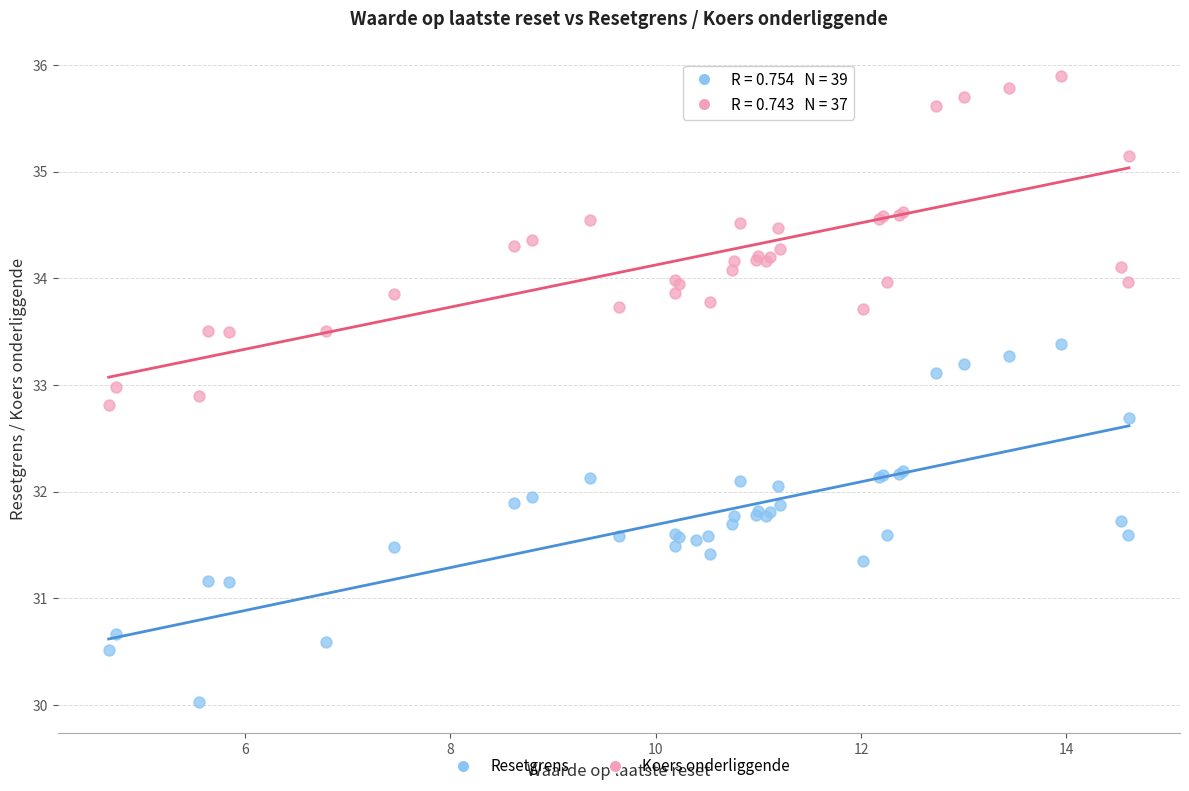

Which series has the widest spread of Y values?

Resetgrens